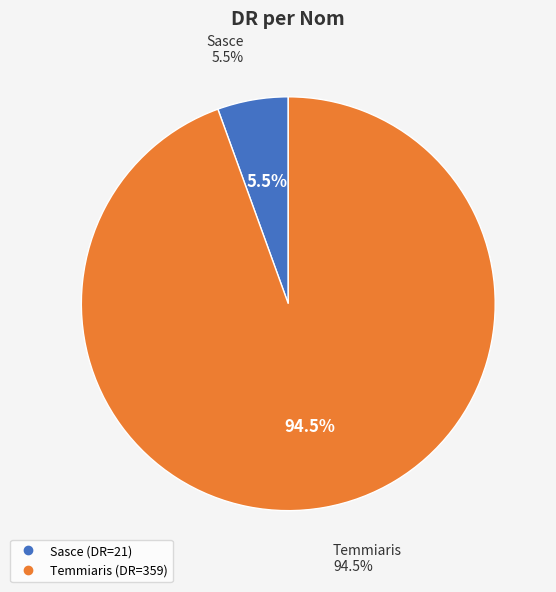

What is the change in value from Sasce to Temmiaris?

+338